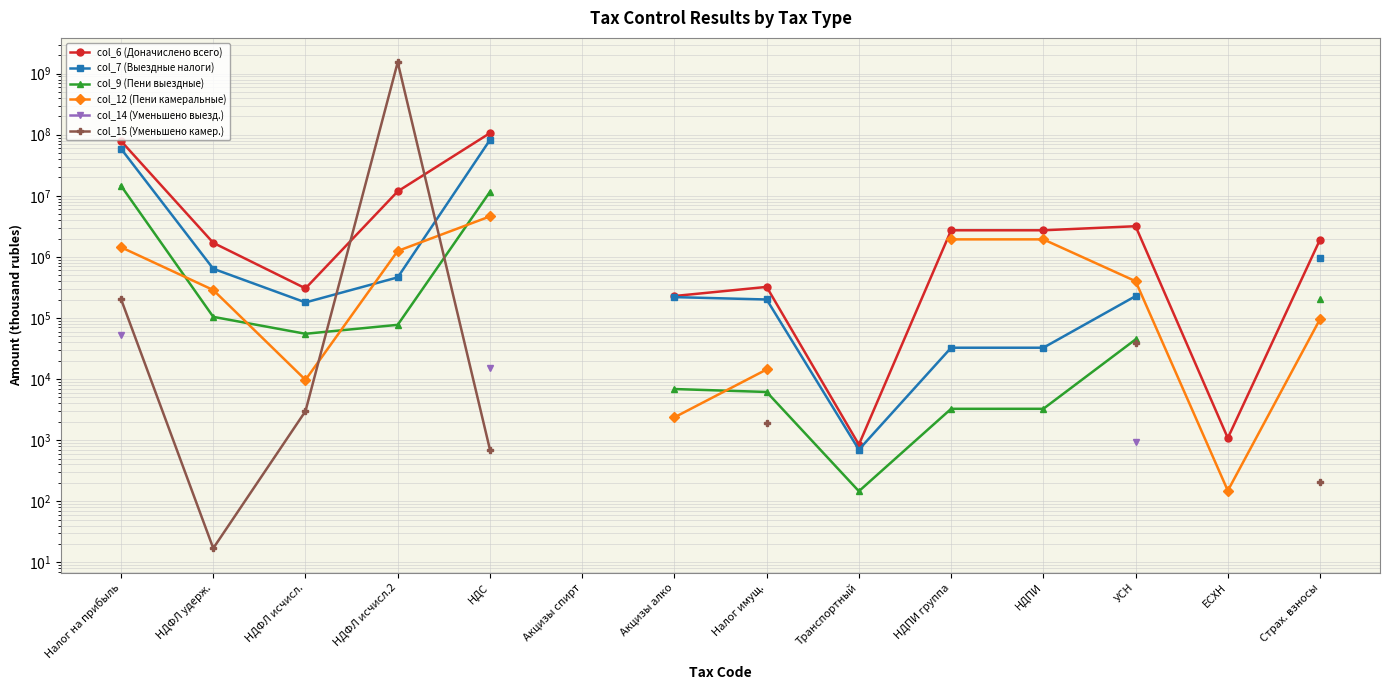

In col_15 (Уменьшено камер.), how many points are lower than both neighbors (excluding endpoints)?

1